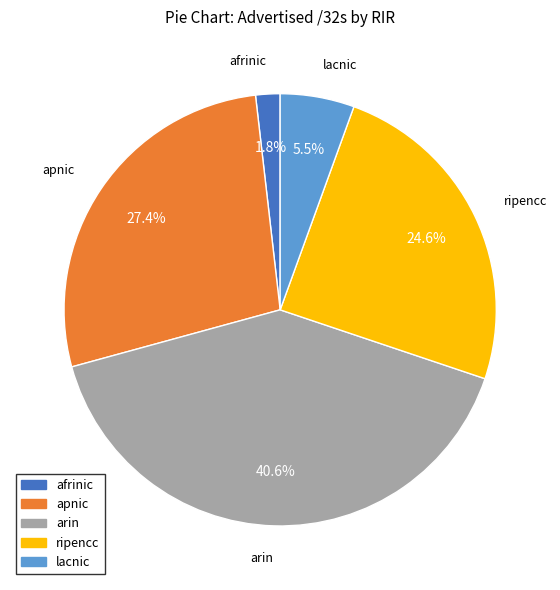

To the nearest percent, what is the difference between the afrinic and arin slice percentages?

39%